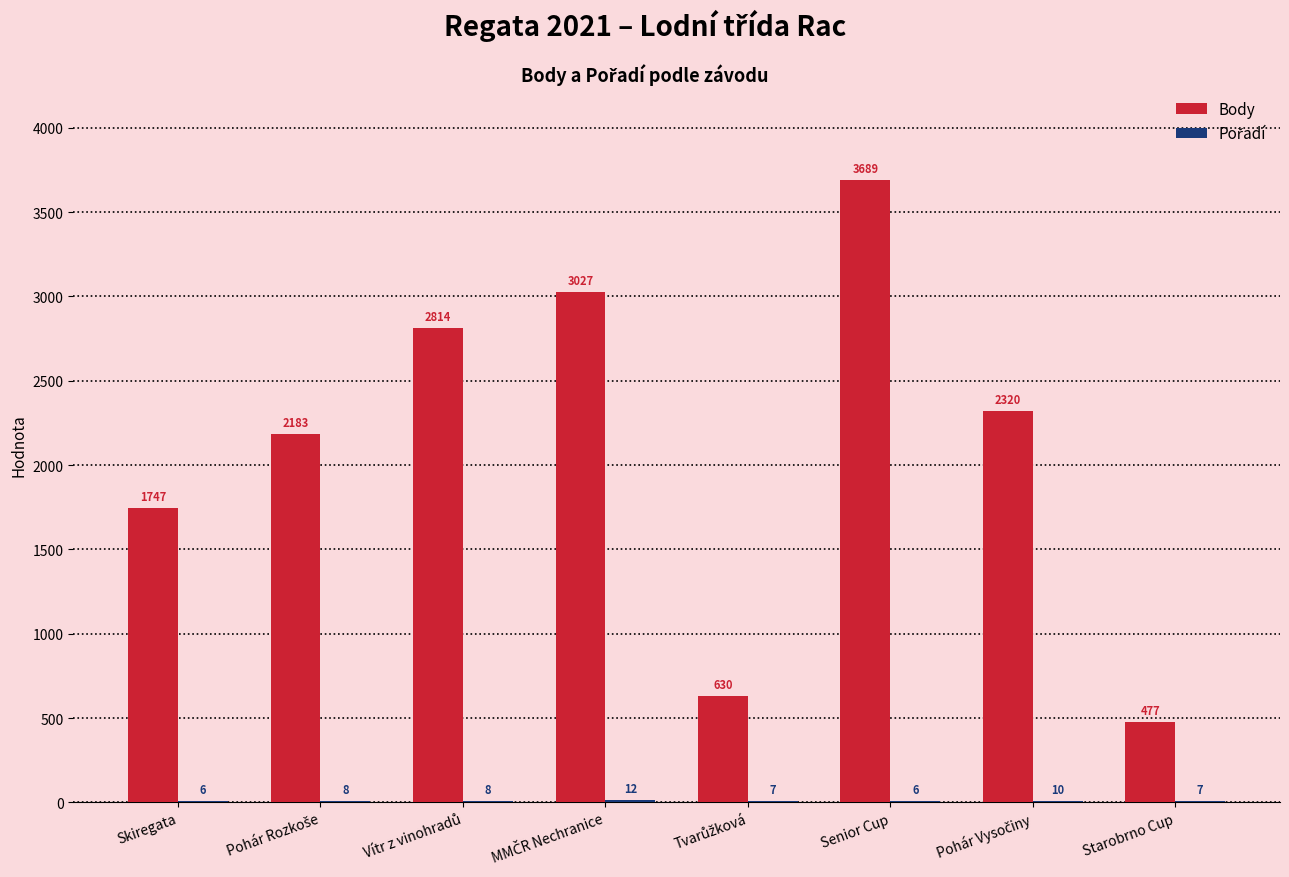

At which category is the sum across all series the highest?

Senior Cup